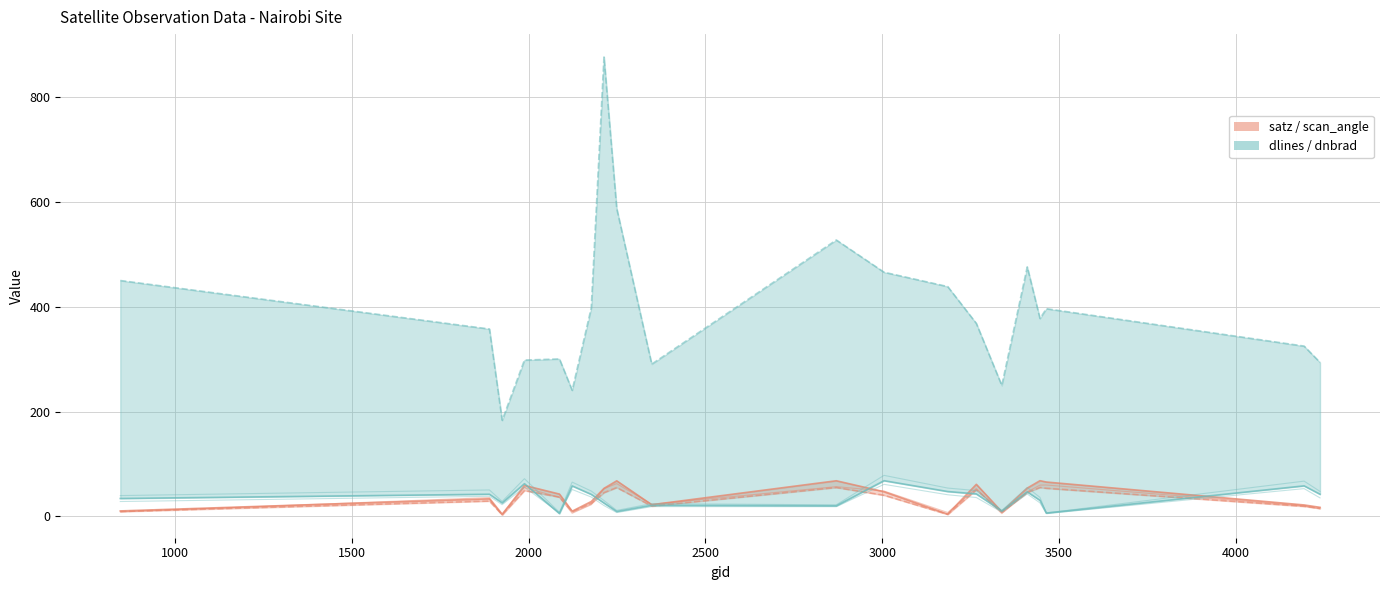

How many data points in satz are less than 42?

10